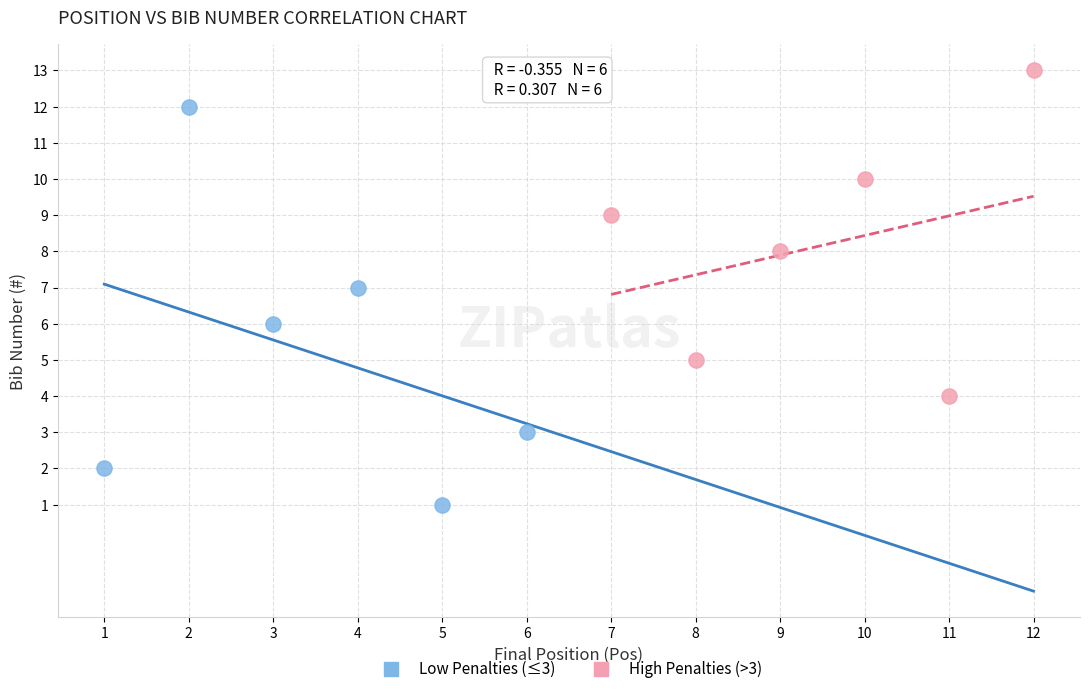

Which series reaches the minimum Y coordinate?

Low Penalties (≤3)